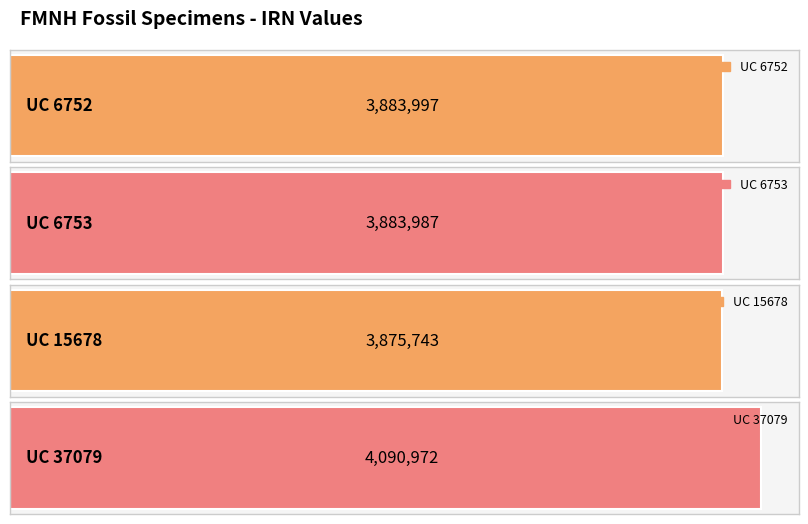

Reading left to right, what are all the values shown in this chart?

3883997	3883987	3875743	4090972